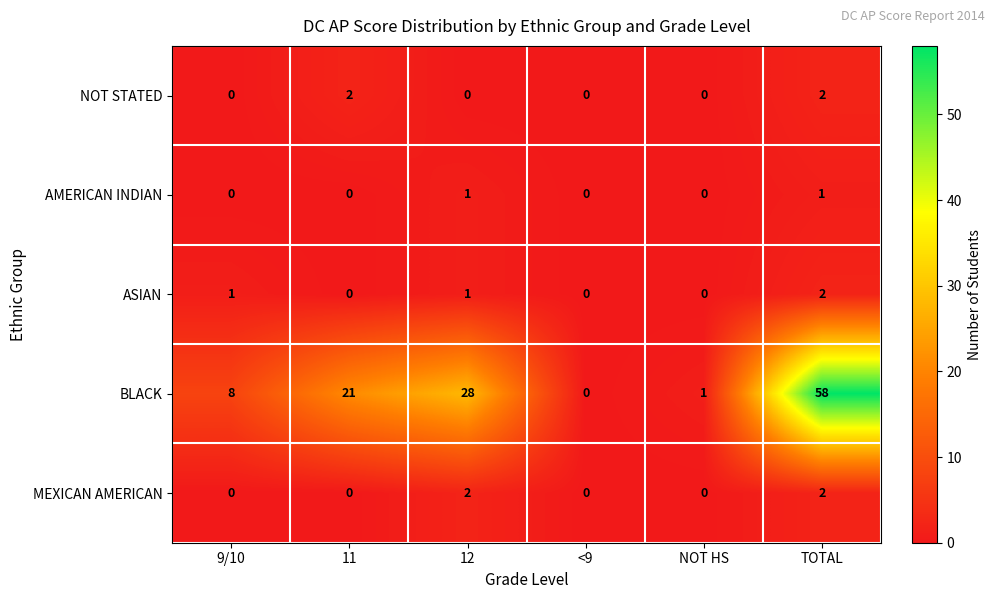

What is the spread (max minus min) of values at 11?

21